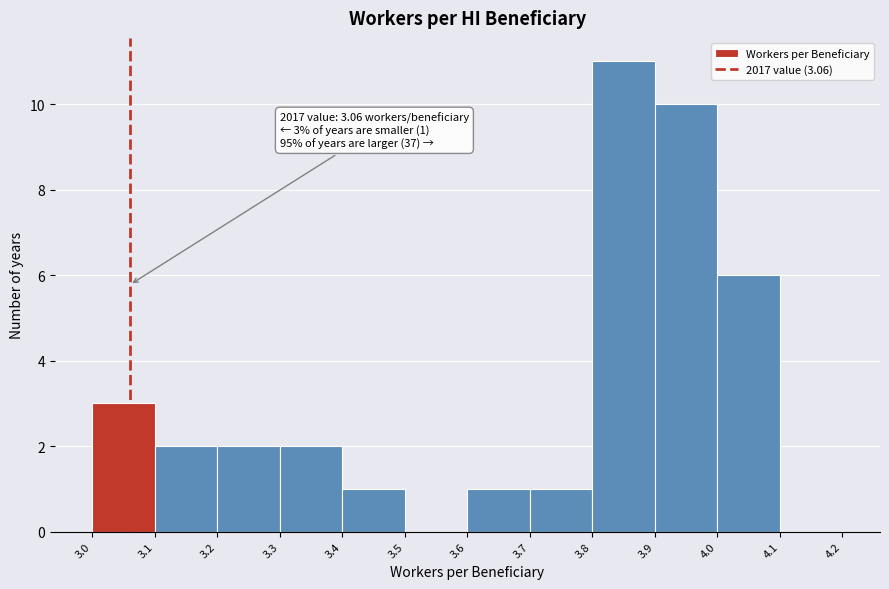

Over which range of the x-axis is the bar tallest?

3.8 to 3.9